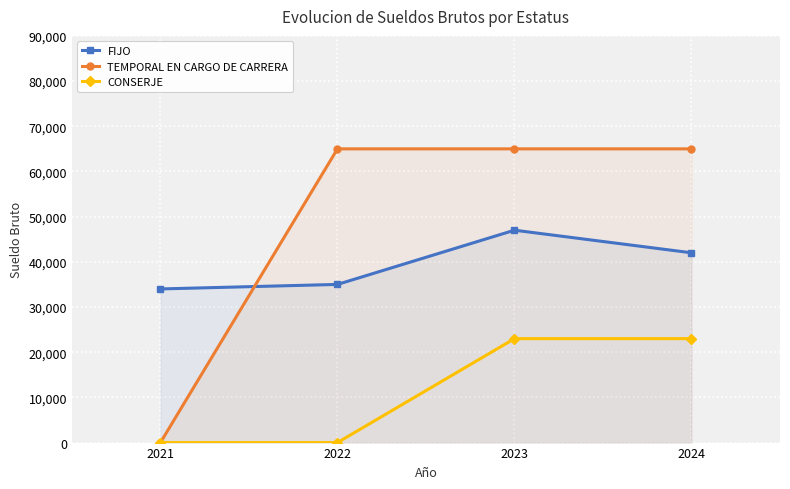

Does the chart display data point markers on the line(s)?

Yes